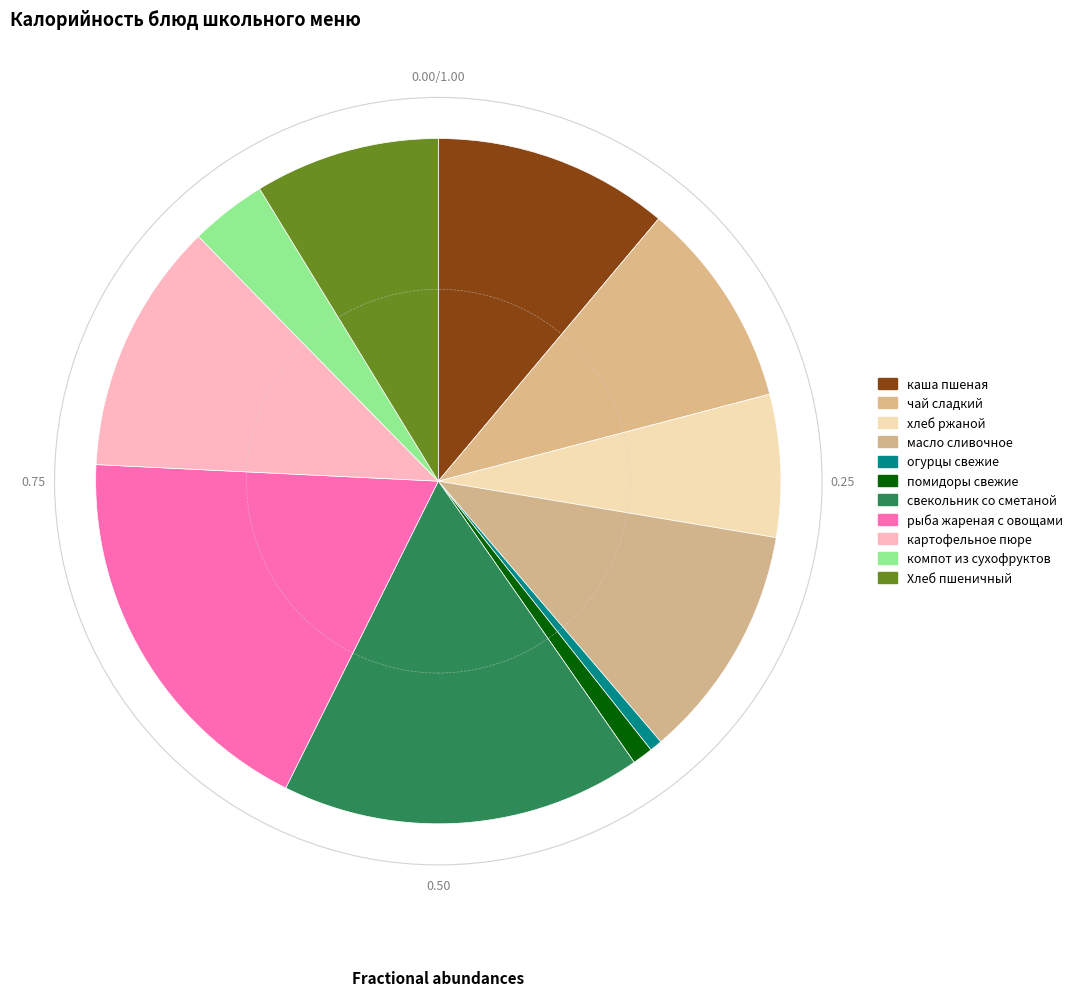

How many slices are in this pie chart?

11